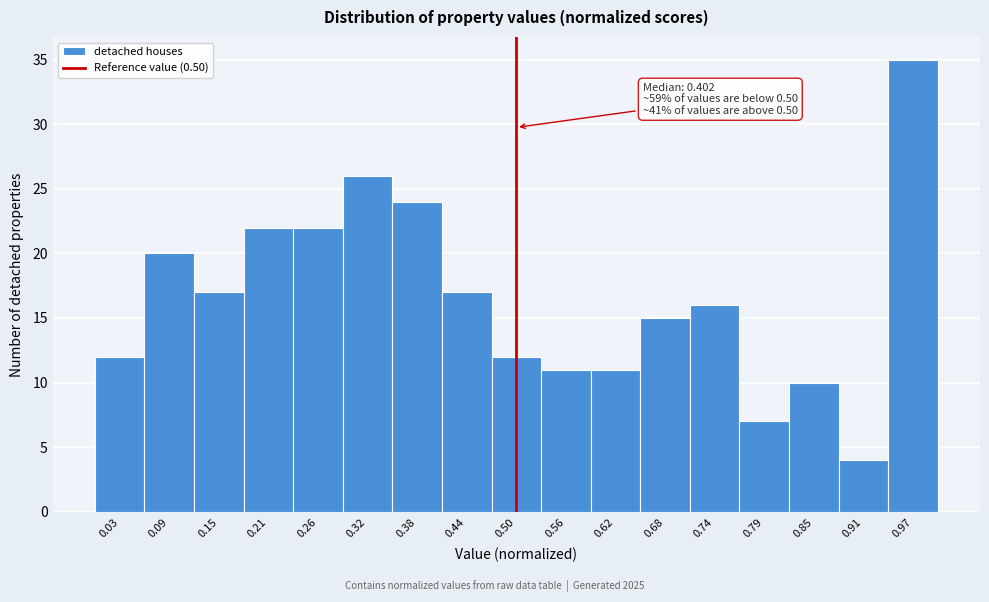

Which range on the x-axis has the tallest bar?

0.94 to 1.00